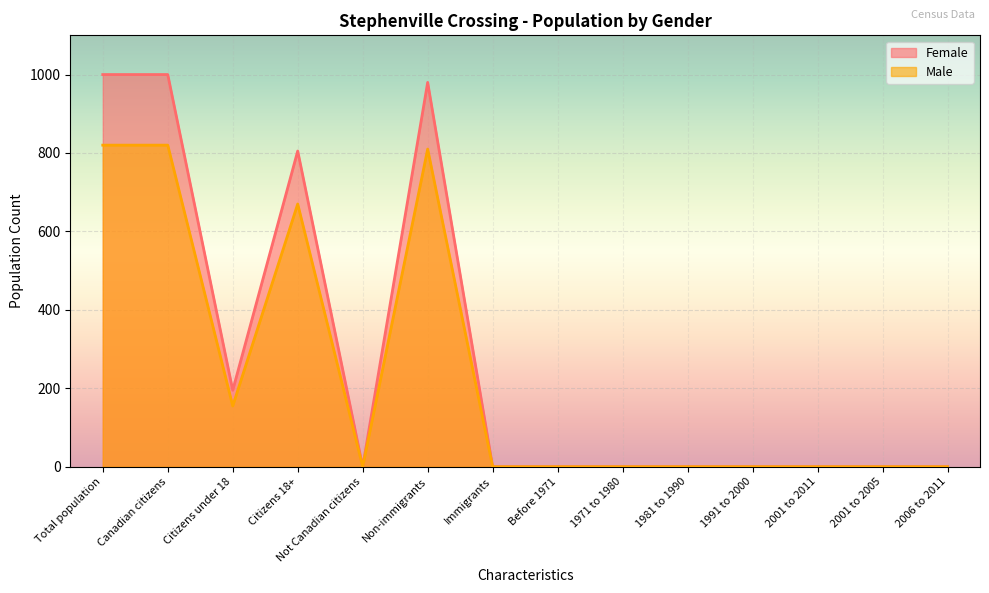

What is the maximum value shown in the chart?

1000